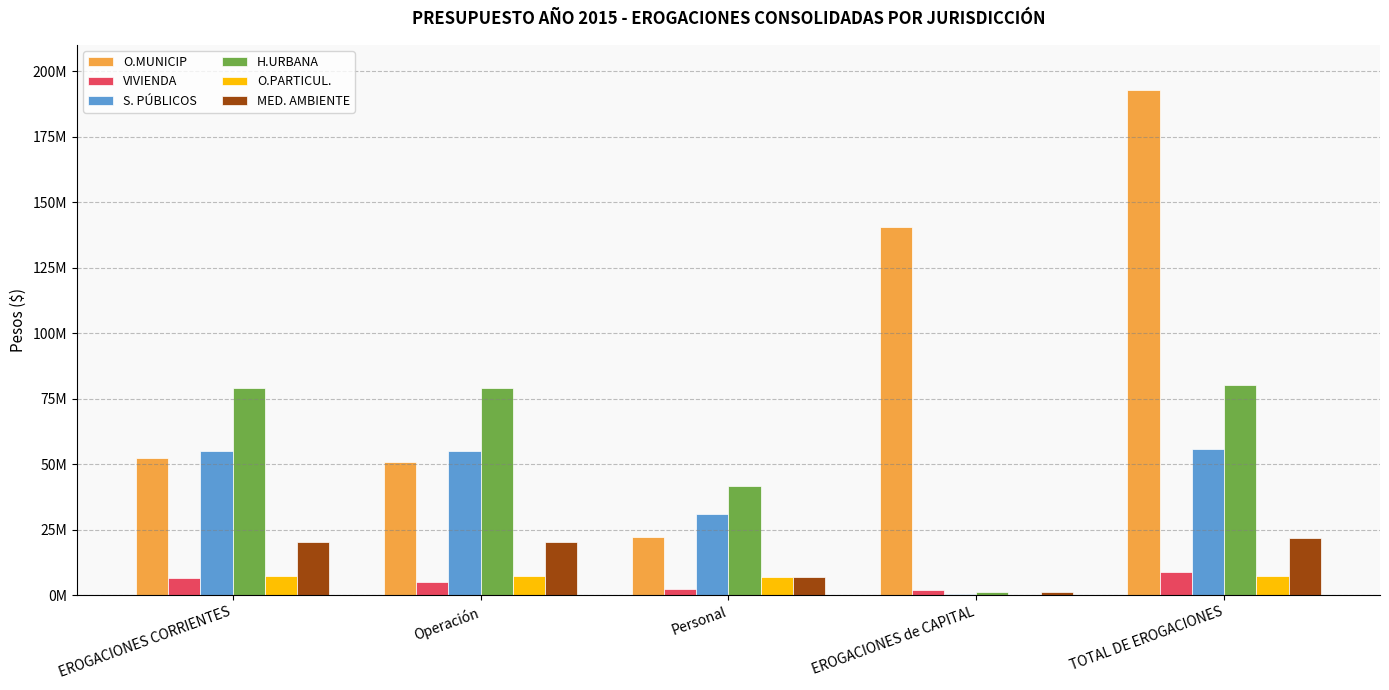

What is the average value of the H.URBANA series?

56198294